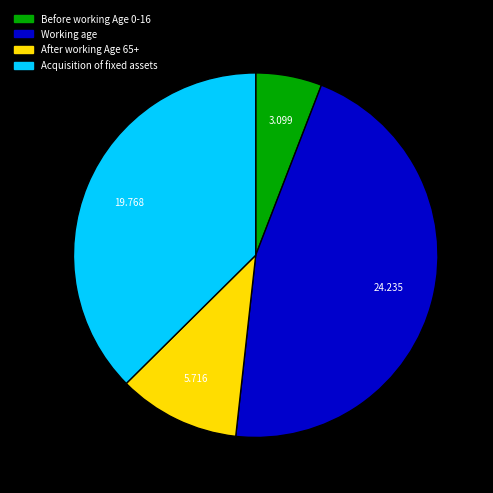

Is there any slice that represents more than half of the pie?

No